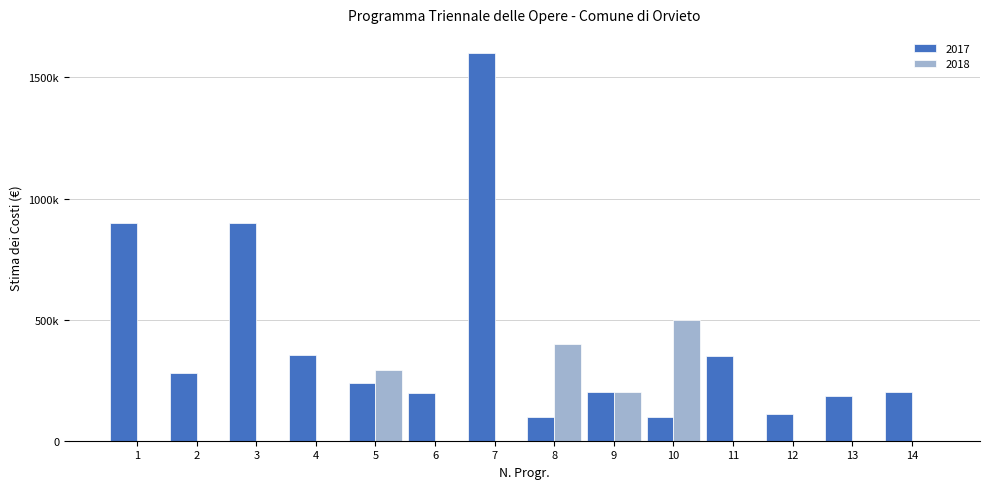

Which label corresponds to the largest value in the chart?

7